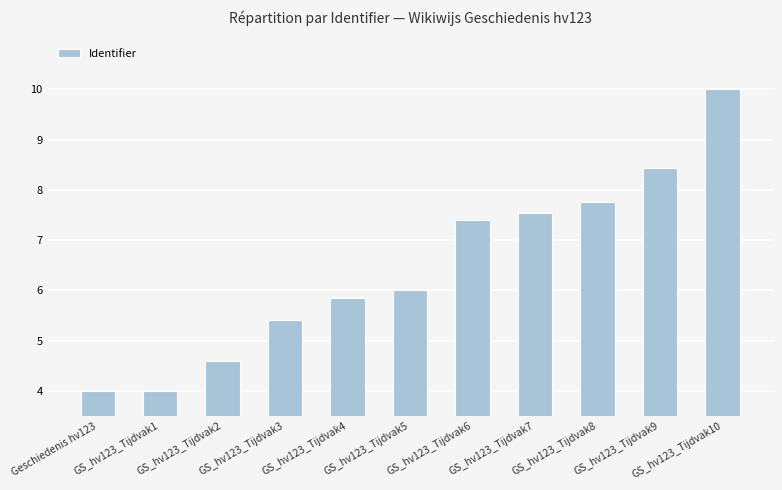

What is the average value?

6.5